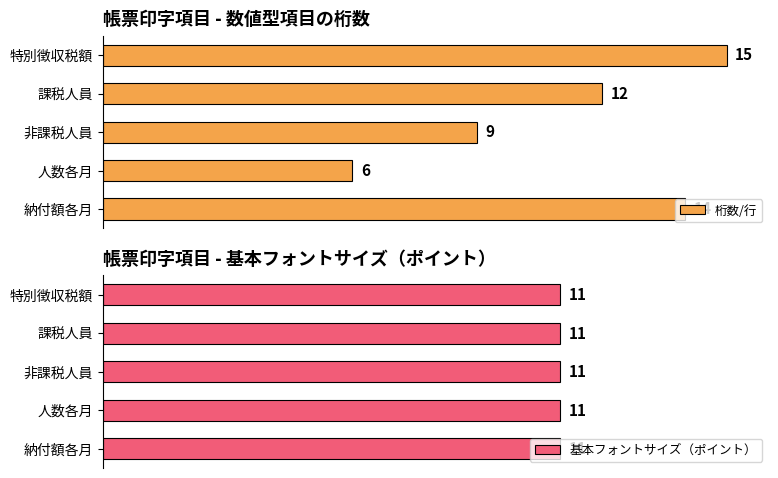

At which label does 桁数/行 reach its peak?

特別徴収税額